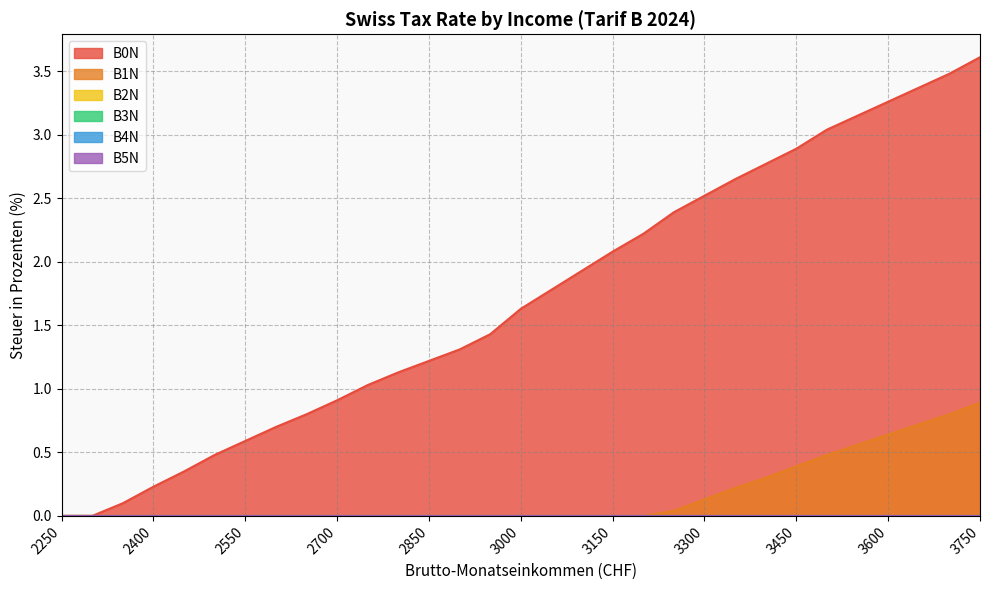

At which category is the sum across all series the highest?

3750